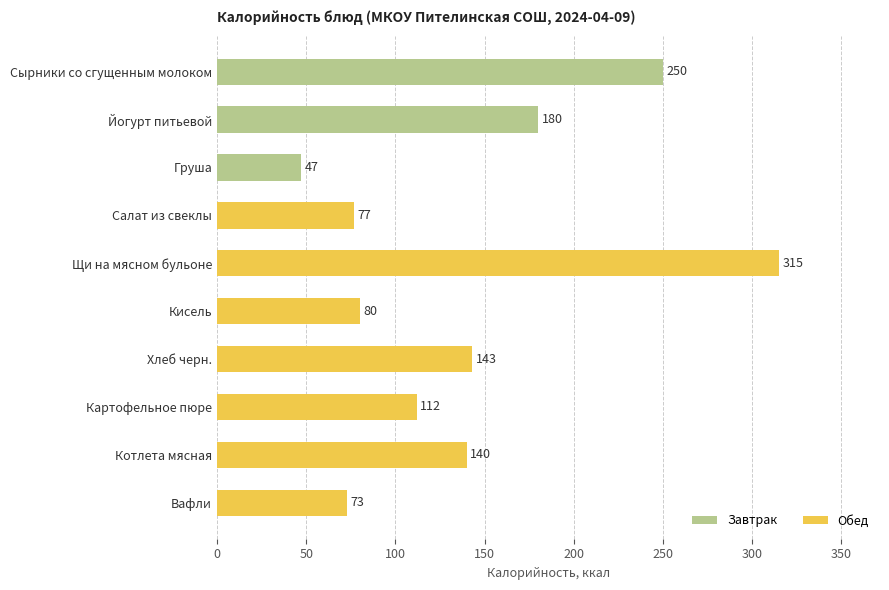

What is the maximum value shown in the chart?

315